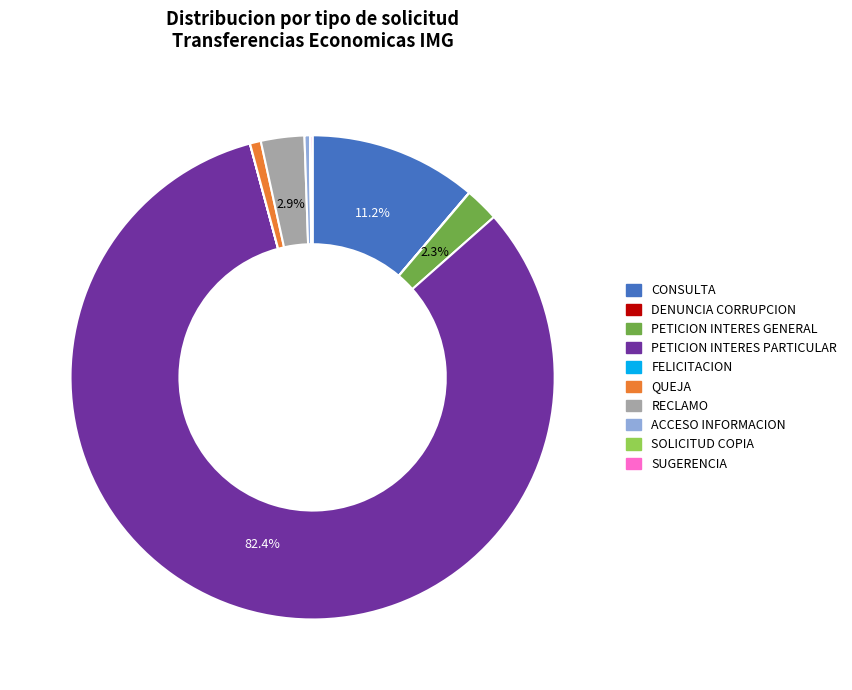

Is there any slice that represents more than half of the pie?

Yes